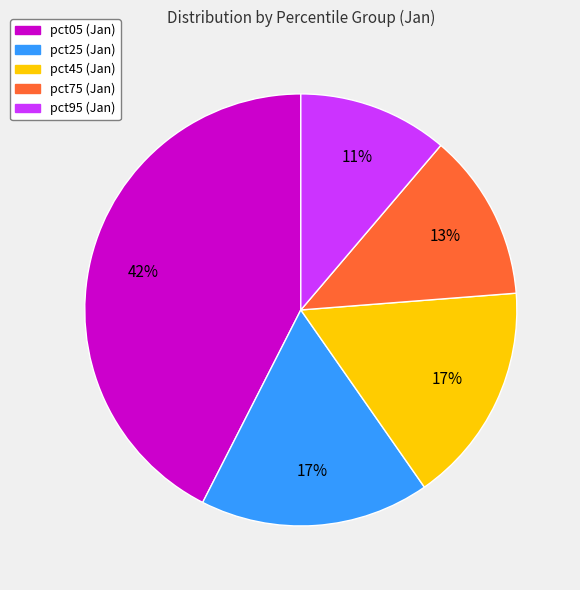

Is there any slice that represents more than half of the pie?

No